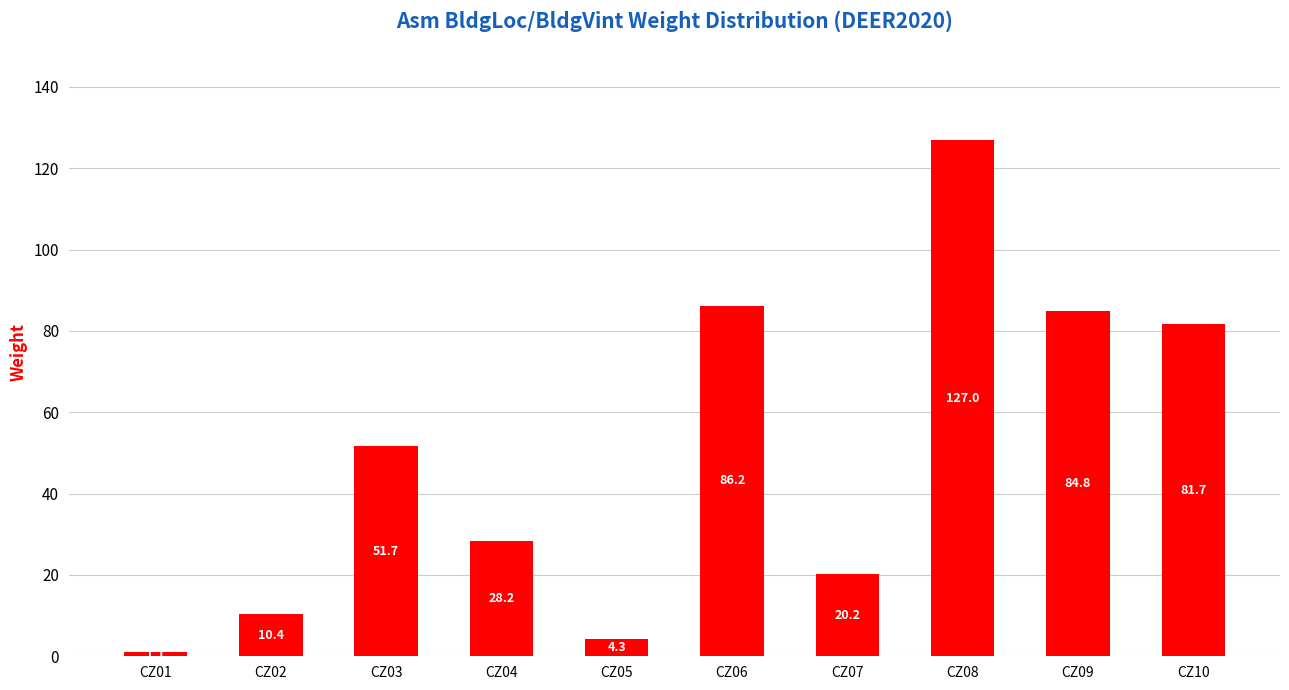

Rank the categories by value from highest to lowest.

CZ08, CZ06, CZ09, CZ10, CZ03, CZ04, CZ07, CZ02, CZ05, CZ01